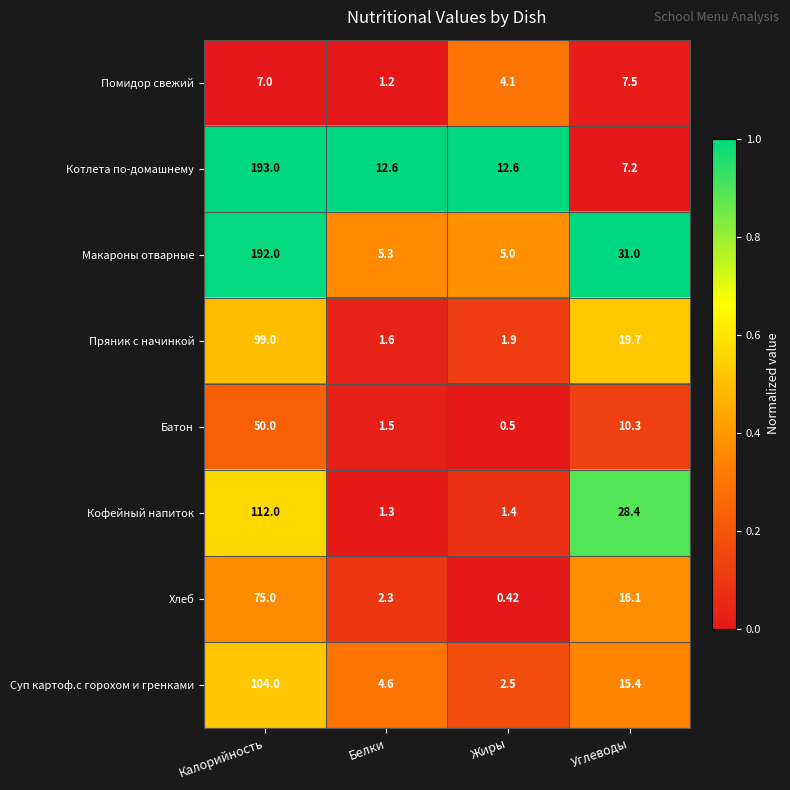

At how many categories does at least one series exceed 0?

4